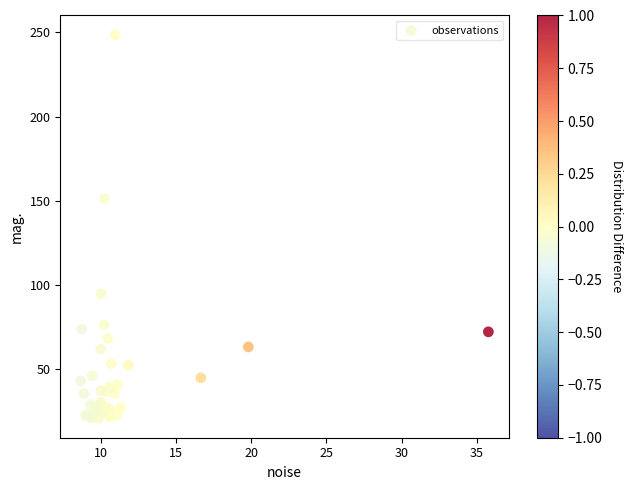

What Y value in the scatter plot is closest to 134?

151.4